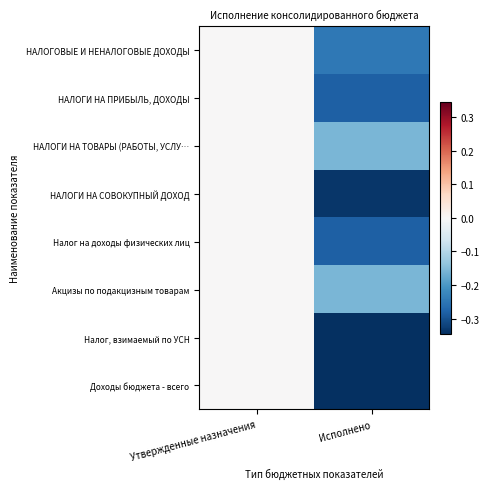

At which category does the chart reach its minimum across all series?

Исполнено